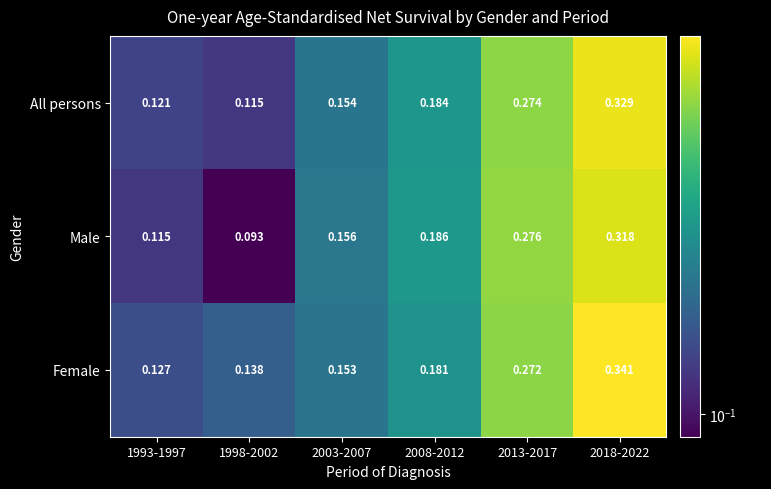

Rank the series by their average value, from lowest to highest.

Male, All persons, Female